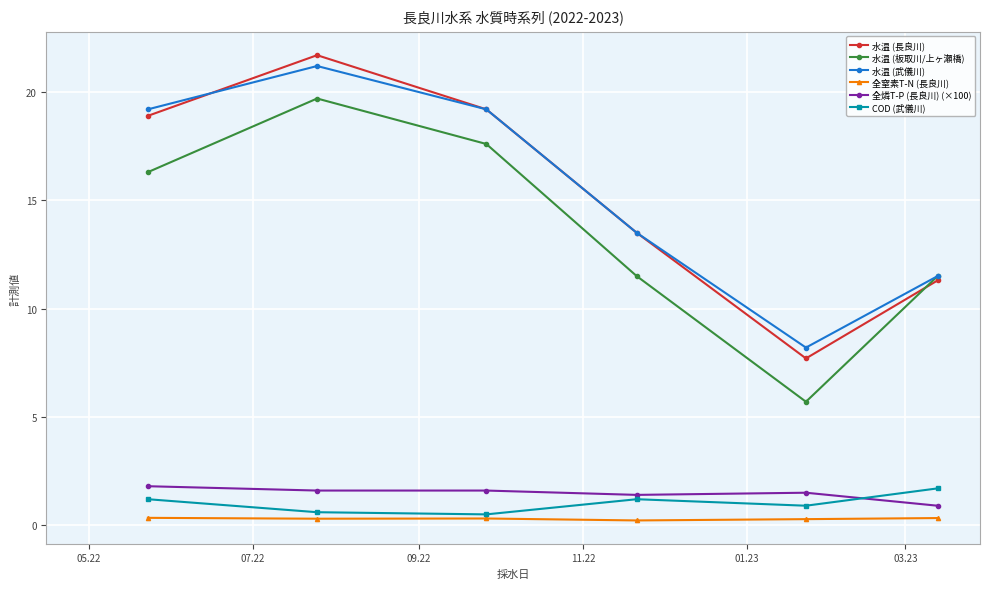

What is the lowest value of the 水温 (武儀川) series?

8.2